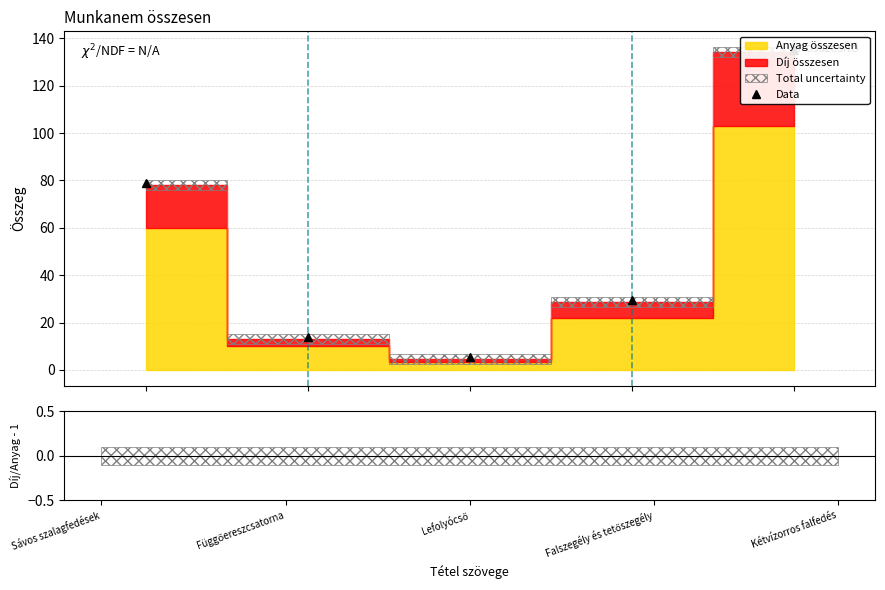

Is it true that Data equals 141.2 at Sávos szalagfedések?

False